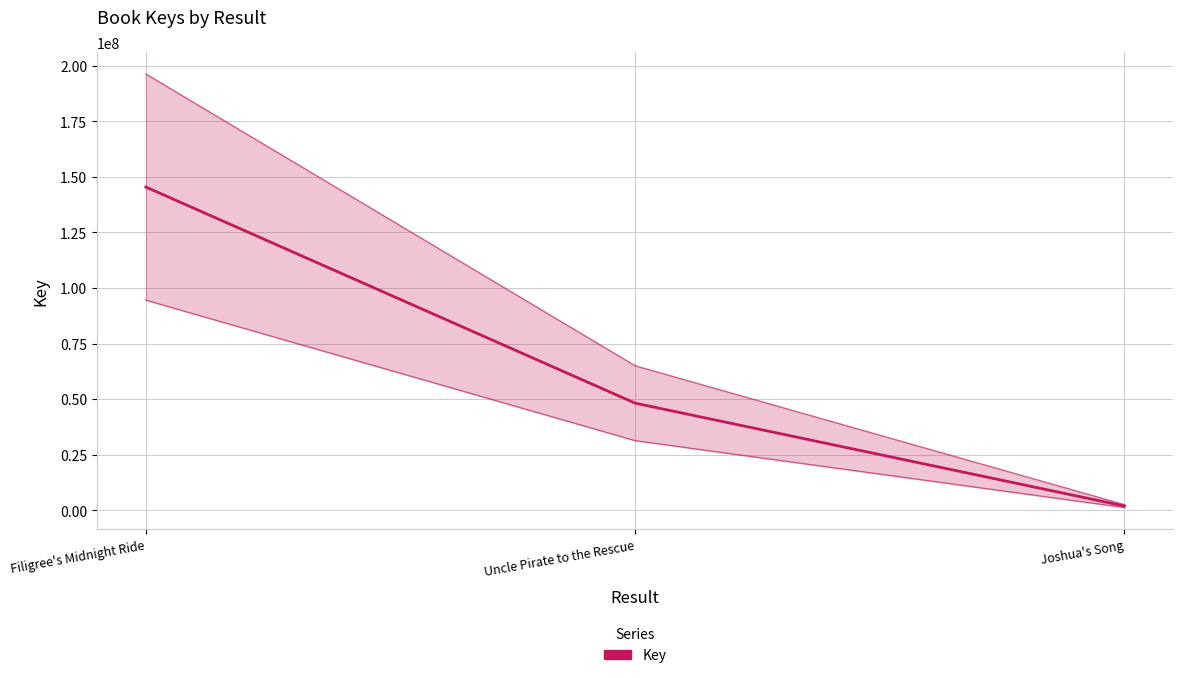

List the labels in order of value, largest first.

Filigree's Midnight Ride, Uncle Pirate to the Rescue, Joshua's Song